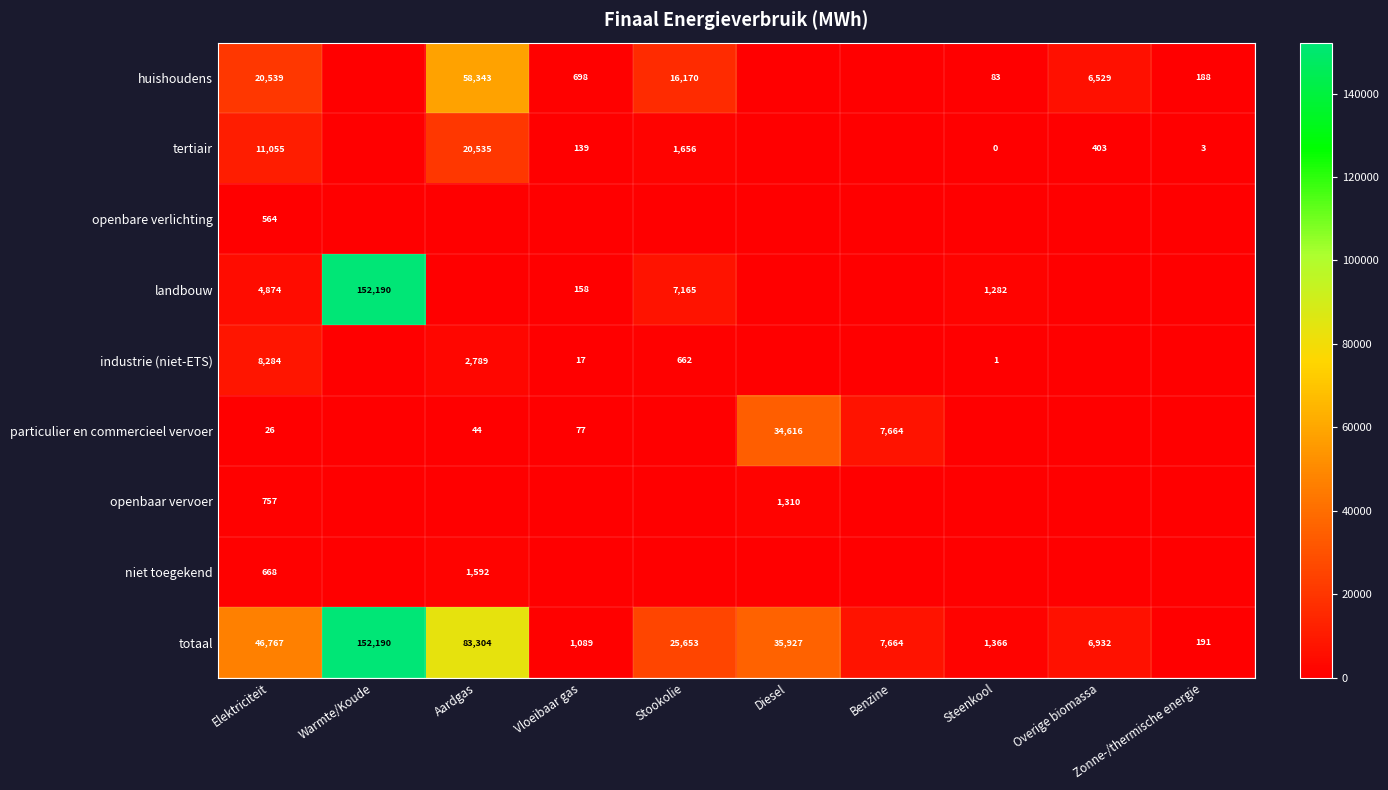

What is the difference between the maximum and minimum values in the totaal series?

151999